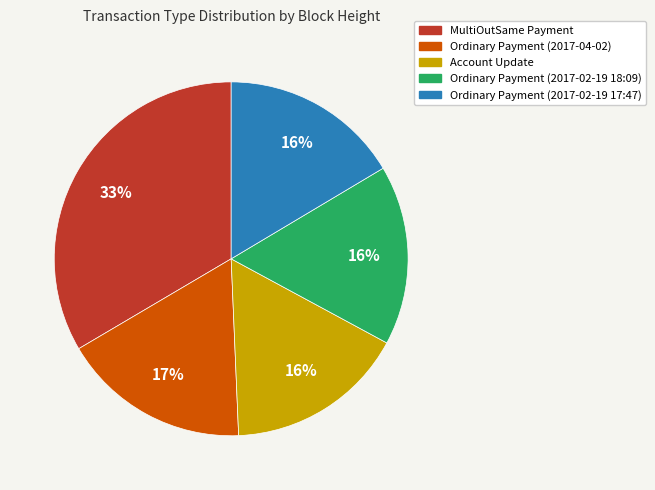

What is the ratio of the value at Ordinary Payment (2017-02-19 18:09) to the value at Account Update?

1.0